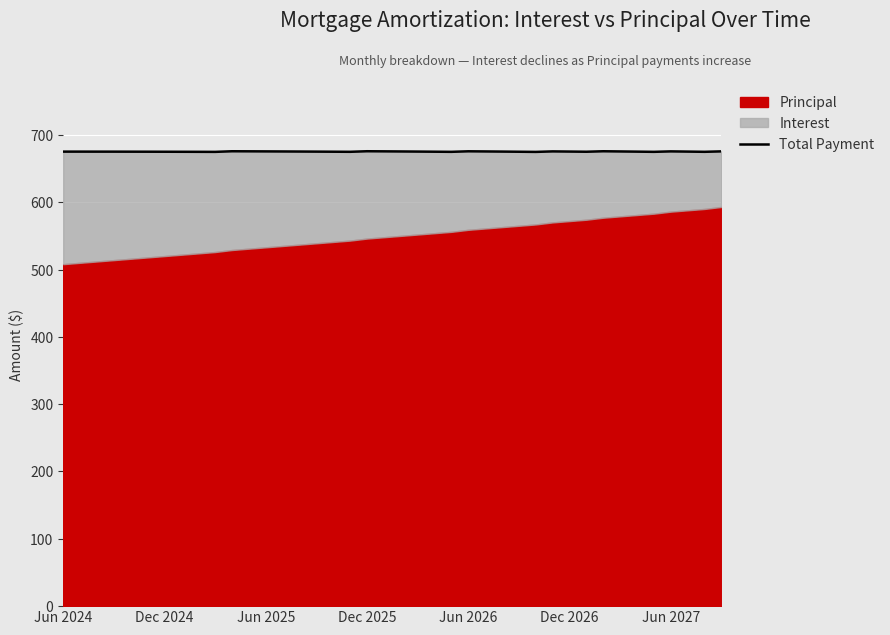

How many points are higher than both their immediate neighbors (excluding endpoints)?

6